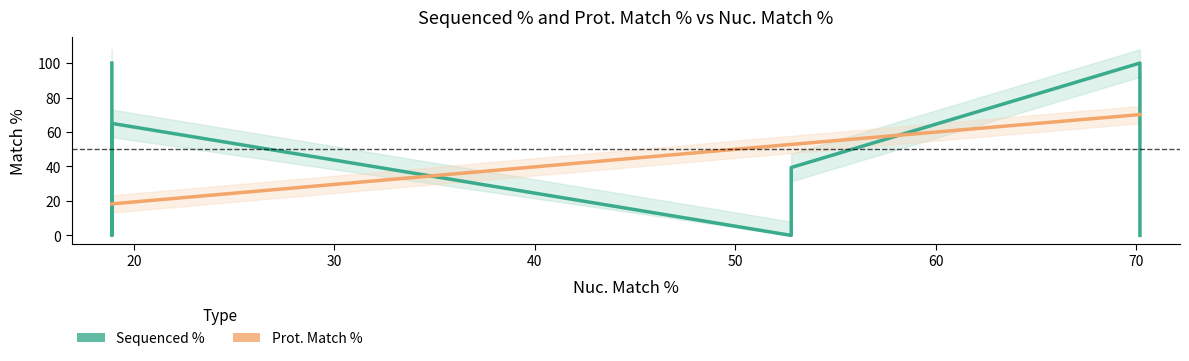

Which series has the widest spread of values?

Sequenced %